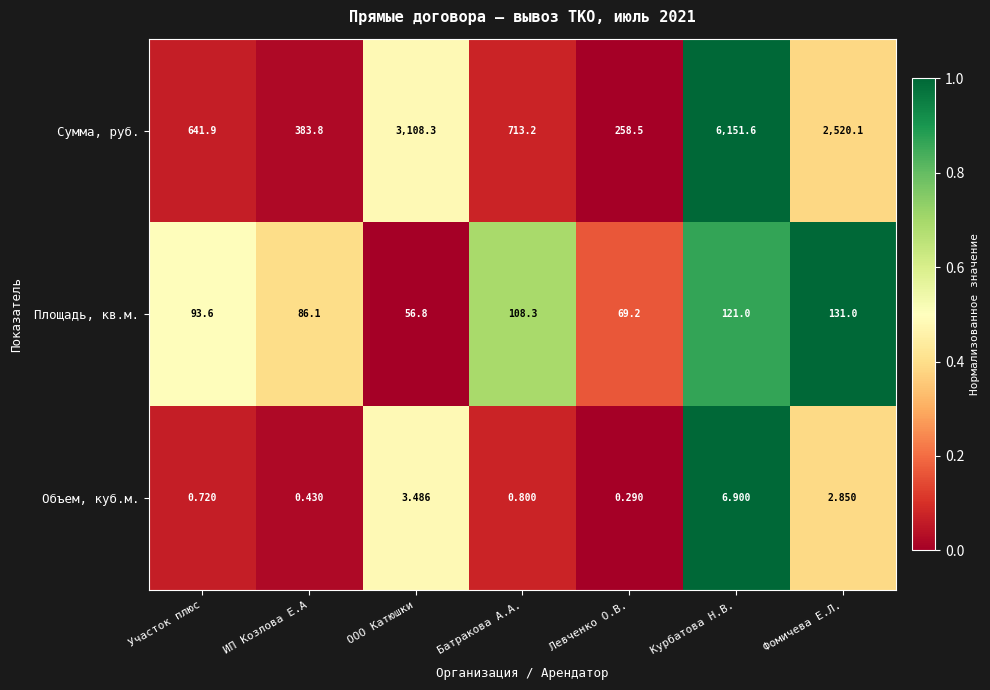

Where is Объем, куб.м. nearest to the value 3?

Фомичева Е.Л.